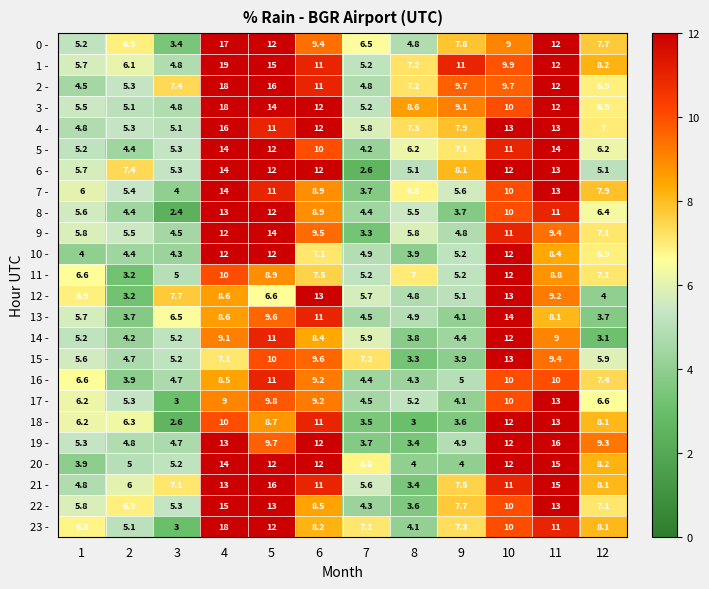

What is the sum of the 5 - values at 12 and 5?

18.2